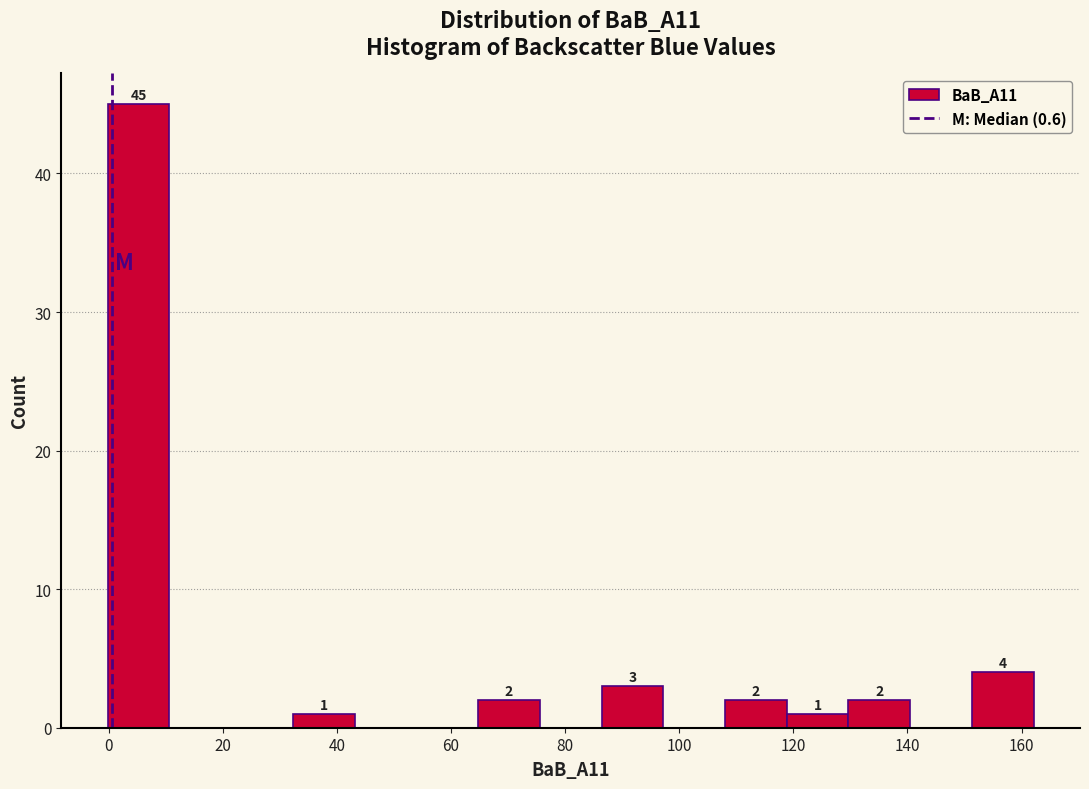

Which range on the x-axis has the tallest bar?

0 to 10